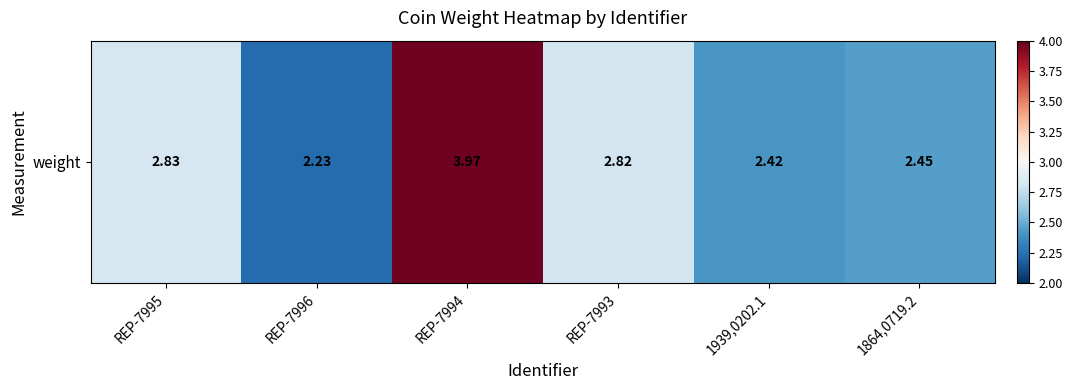

Reading left to right, what are all the values shown in this chart?

REP-7995=2.8	REP-7996=2.2	REP-7994=4.0	REP-7993=2.8	1939,0202.1=2.4	1864,0719.2=2.5